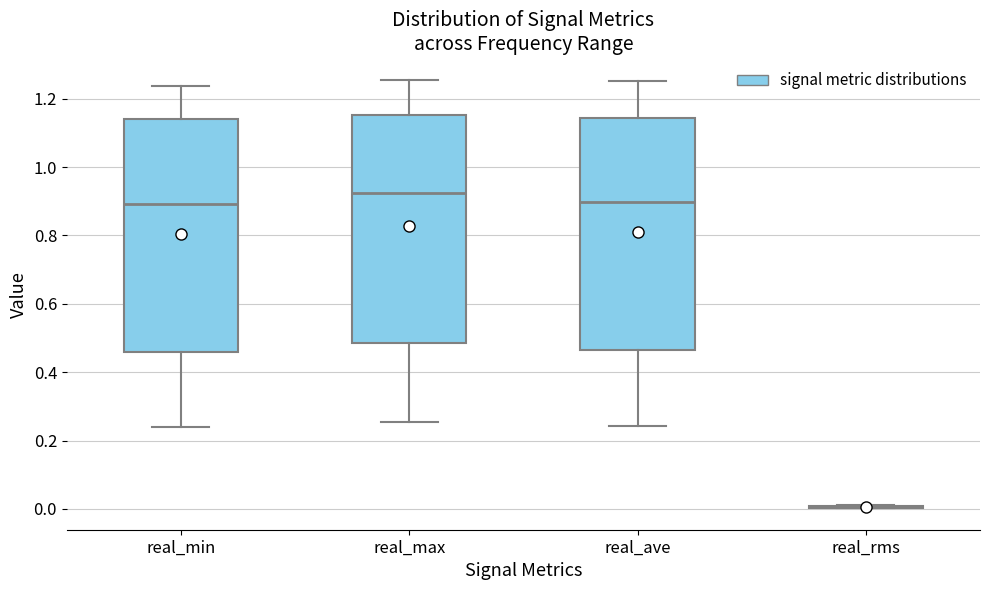

Where does the upper whisker of the box for real_max end on the y-axis? The values are not printed on the chart, so give them approximately, as read against the axis.

1.26